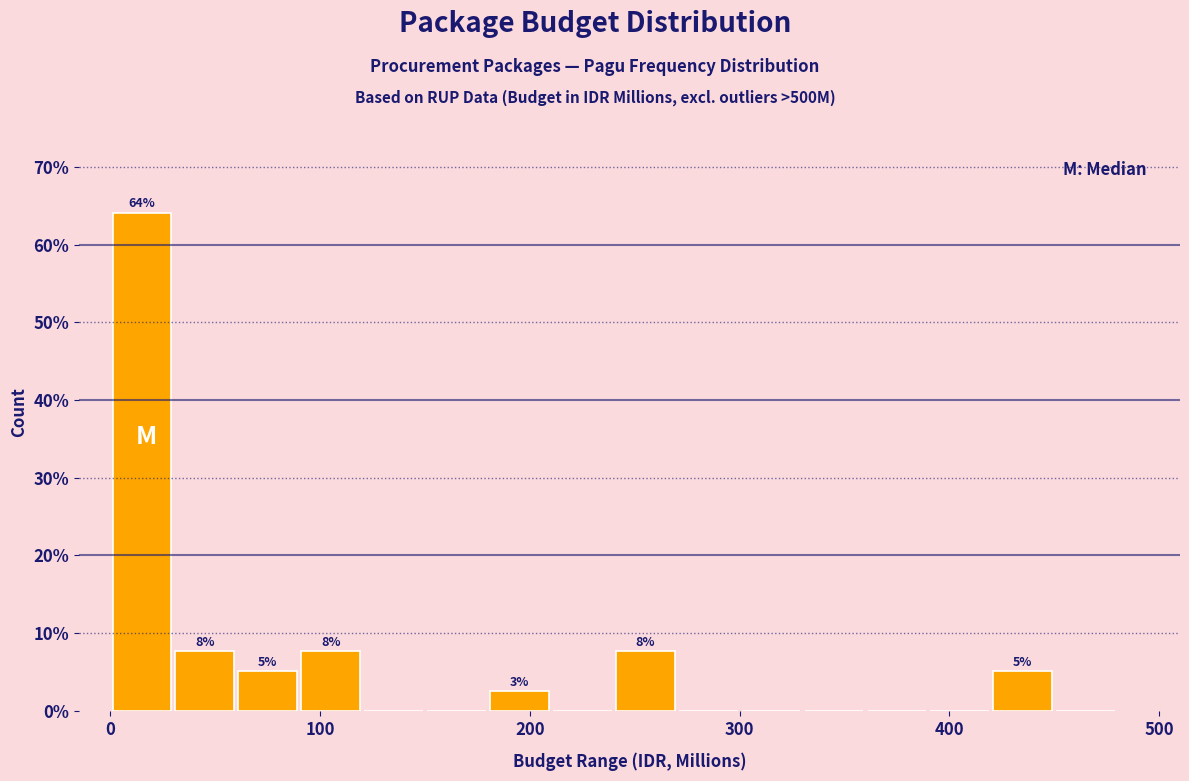

Around what value on the x-axis is the tallest bar? Give the approximate position of its centre, as read against the axis.

20